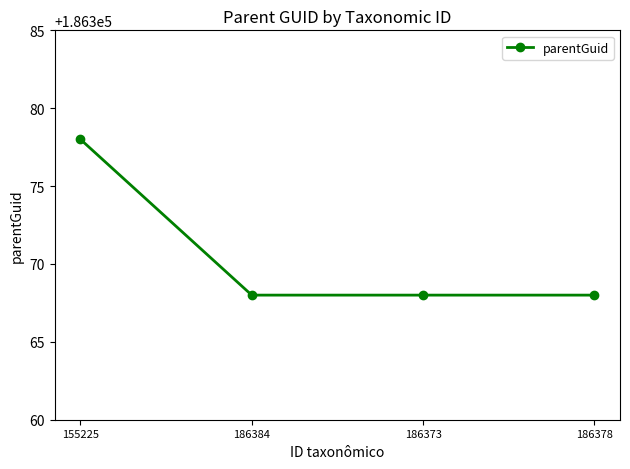

How many lines are shown in the chart?

1